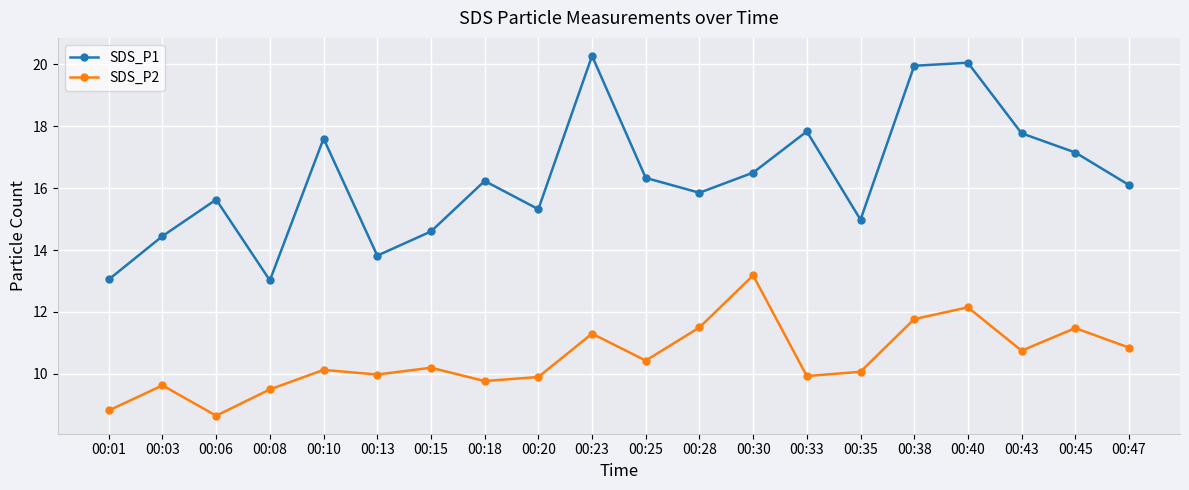

True or false: SDS_P2 and SDS_P1 cross at least once.

False